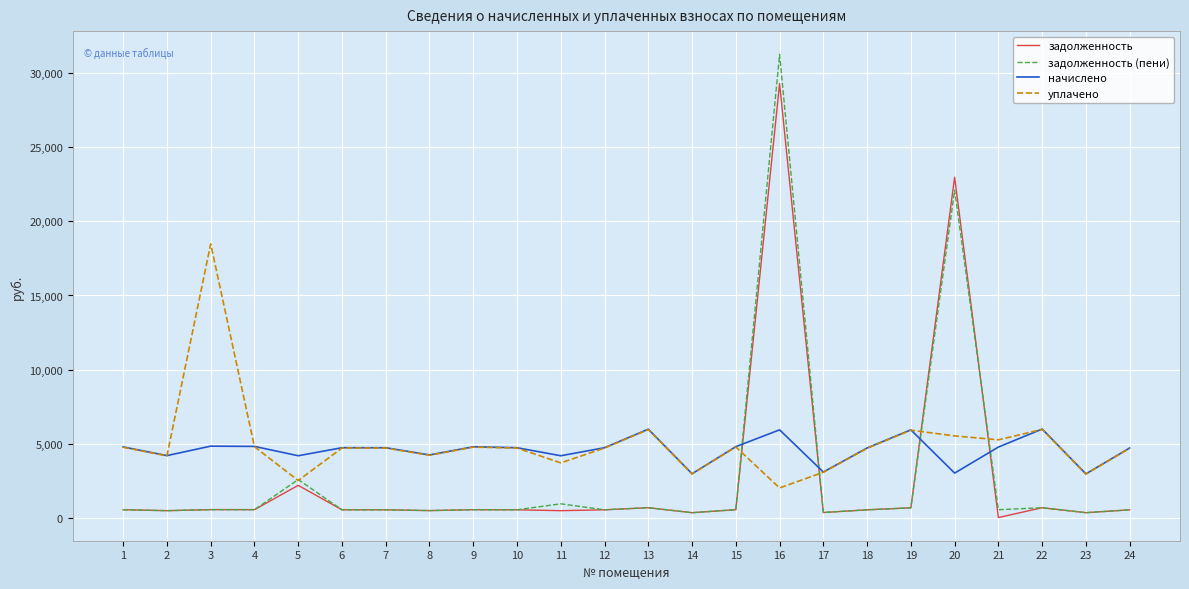

How many intersections are there between задолженность and начислено?

4